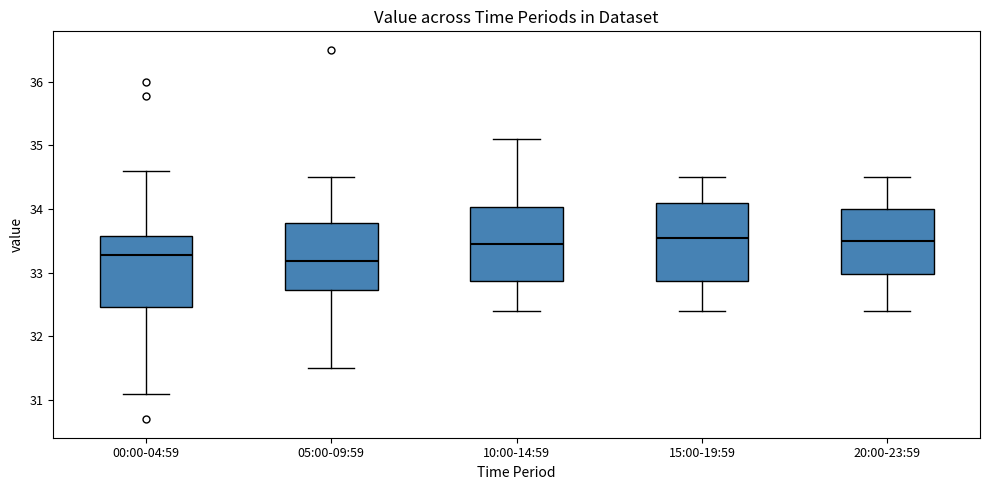

Where does the lower whisker of the box for 20:00-23:59 end on the y-axis? The values are not printed on the chart, so give them approximately, as read against the axis.

32.4